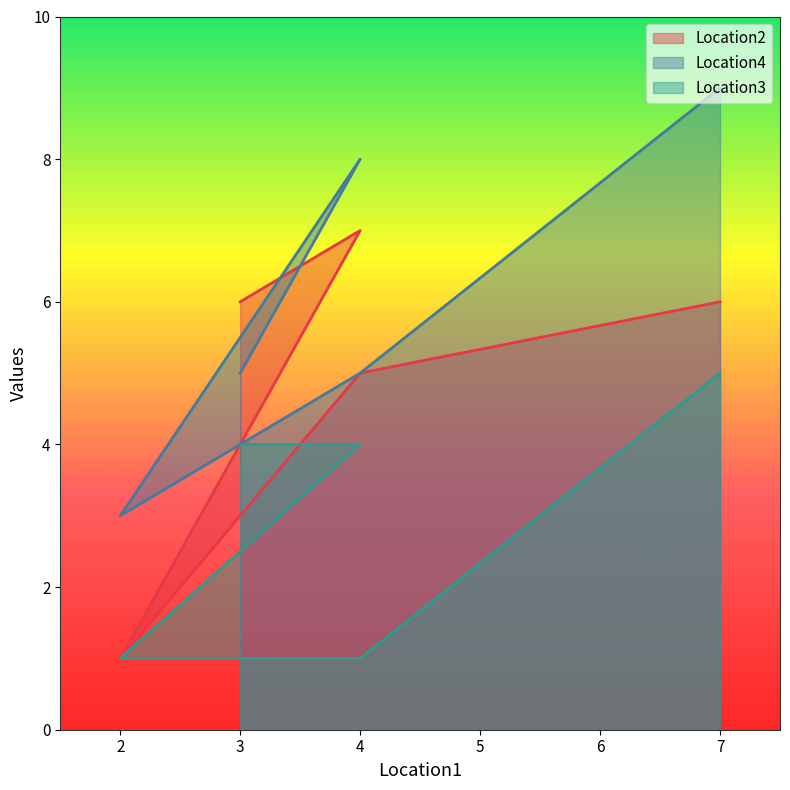

The value of Location2 at 3 is 9. True or false?

False